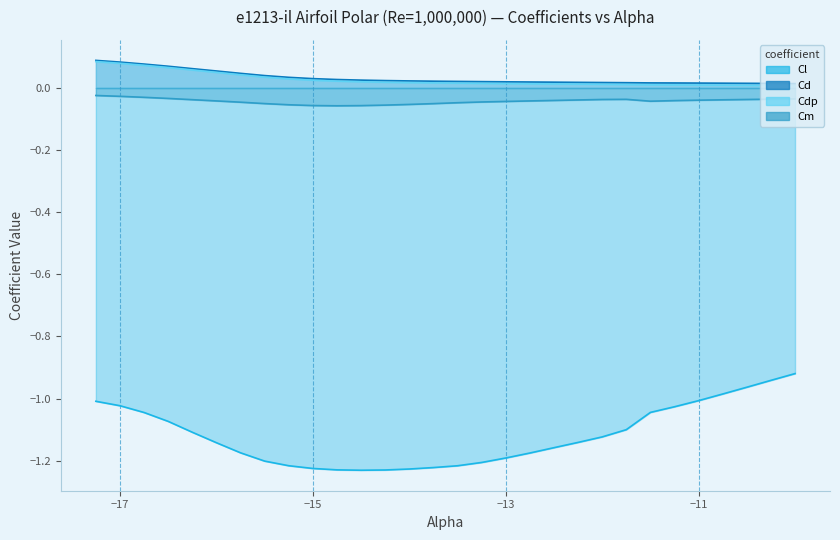

What is the difference between the second highest and minimum values in the Cl series?

0.3